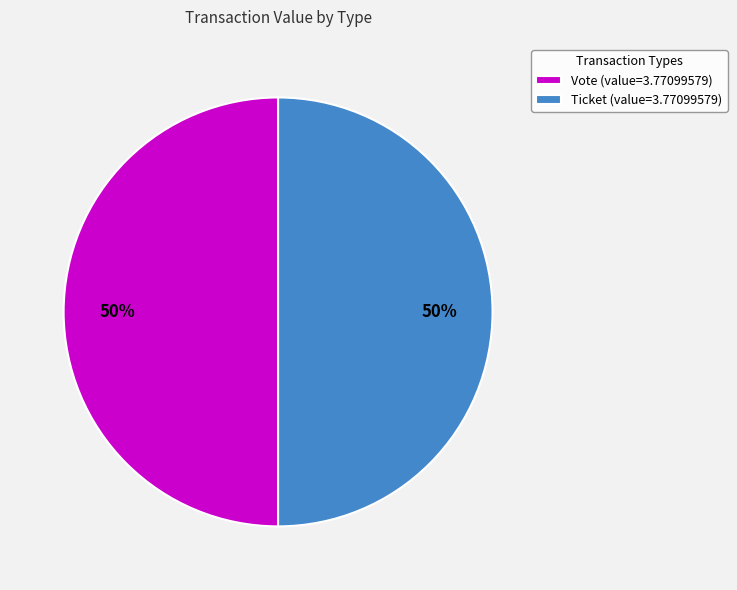

Is it true that Ticket (value=3.77099579) is 58% of the pie?

False